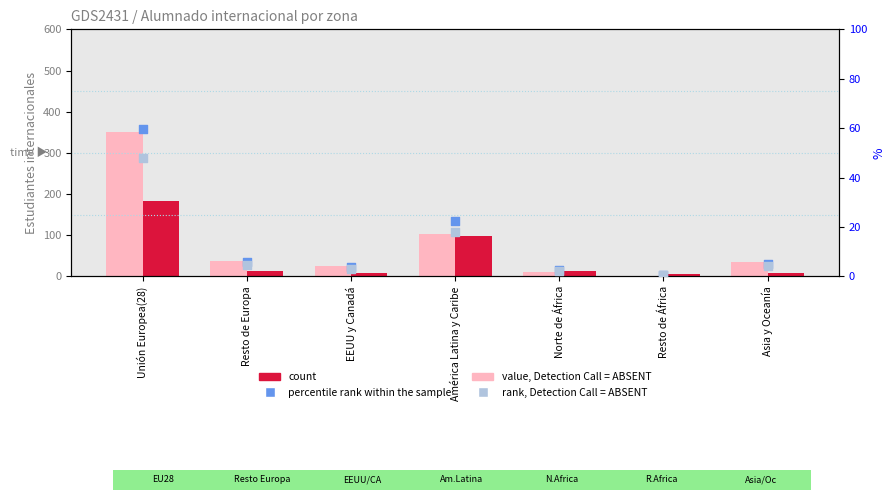

At how many categories does at least one series exceed 277?

1